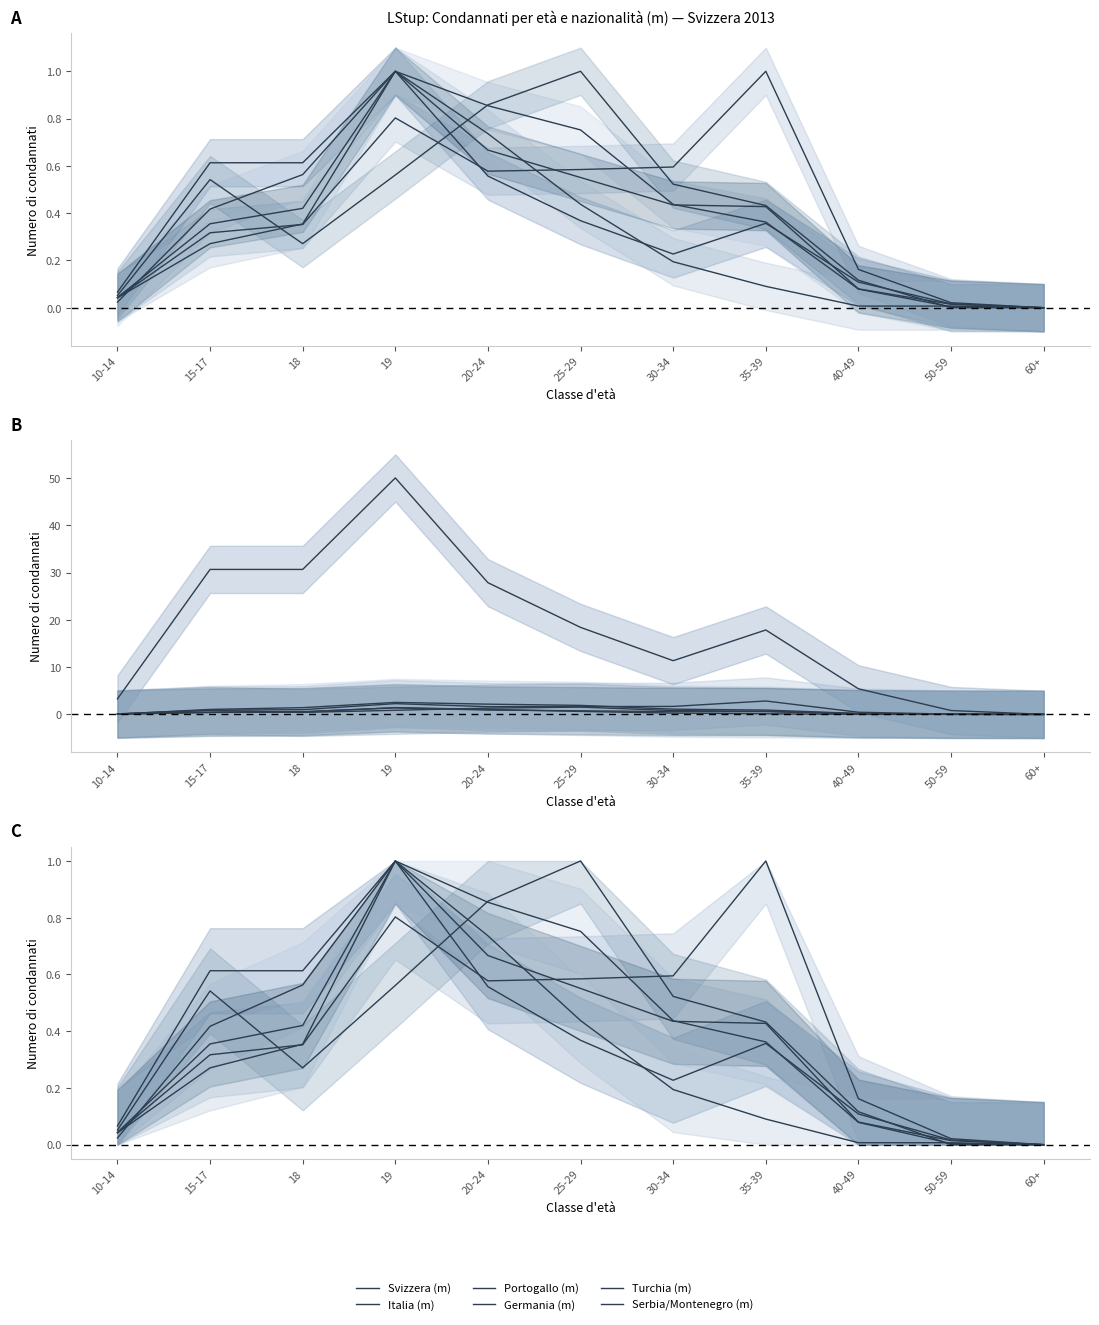

How many distinct data groups are displayed?

6